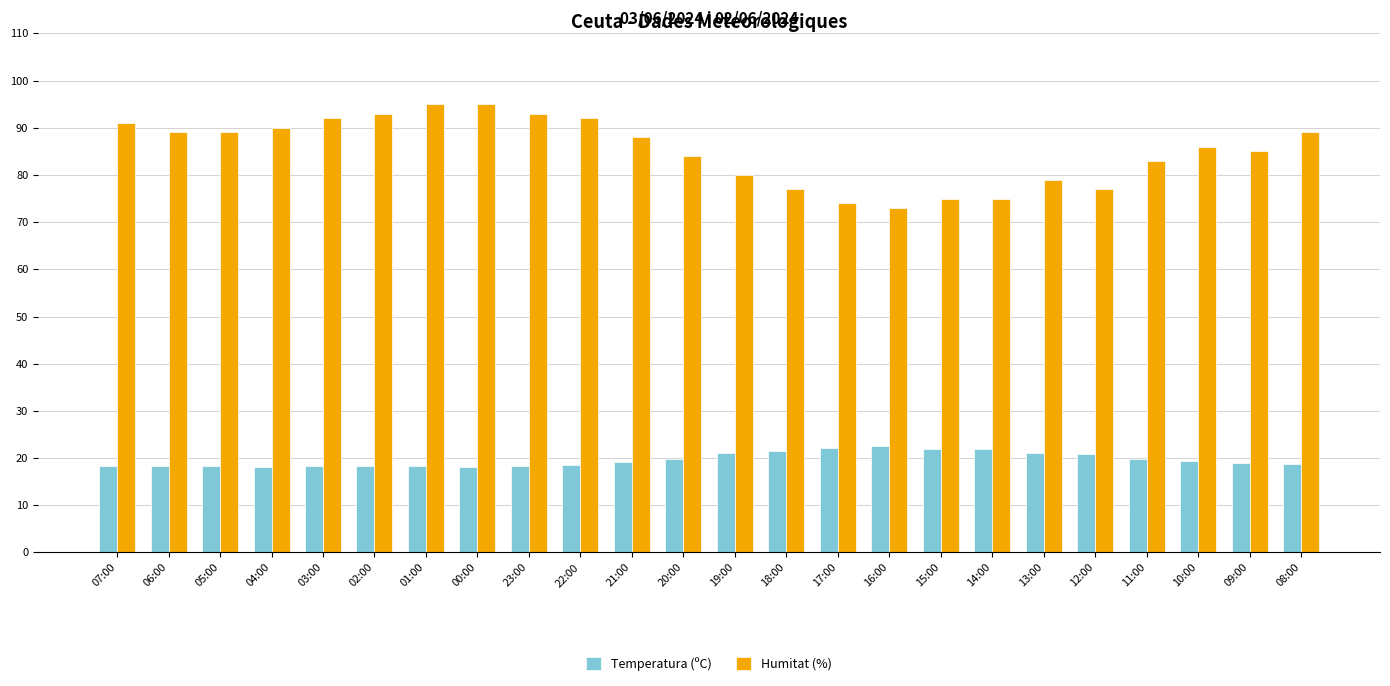

What is the smallest value displayed?

18.1